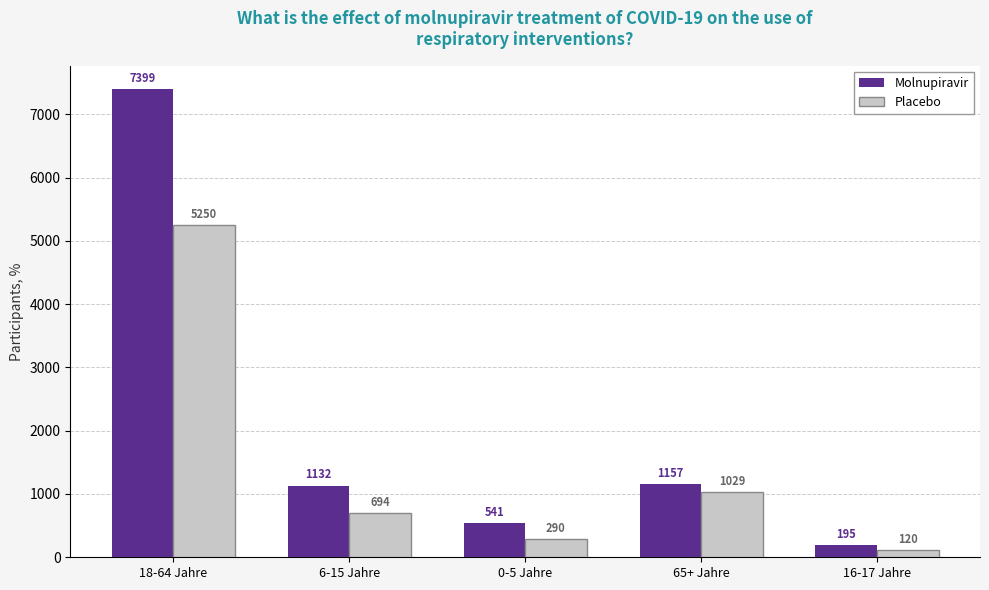

At which label is Placebo closest to 2685?

65+ Jahre